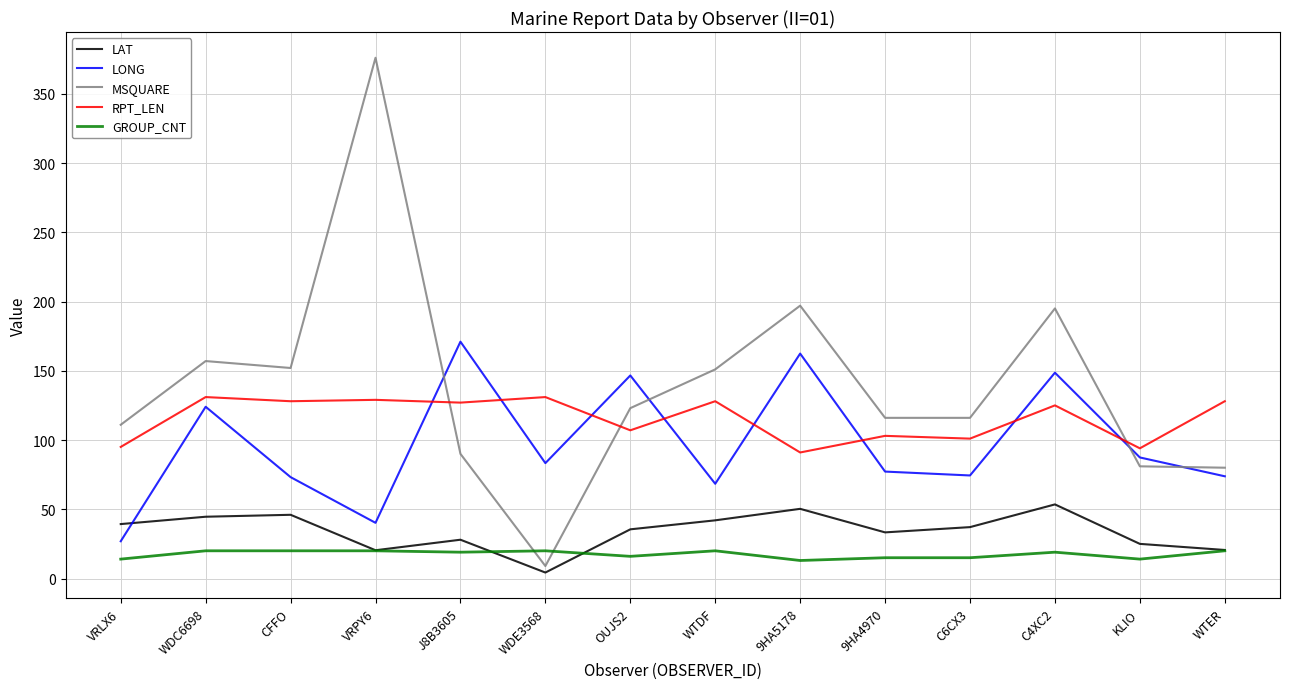

At which category does the chart reach its peak across all series?

VRPY6